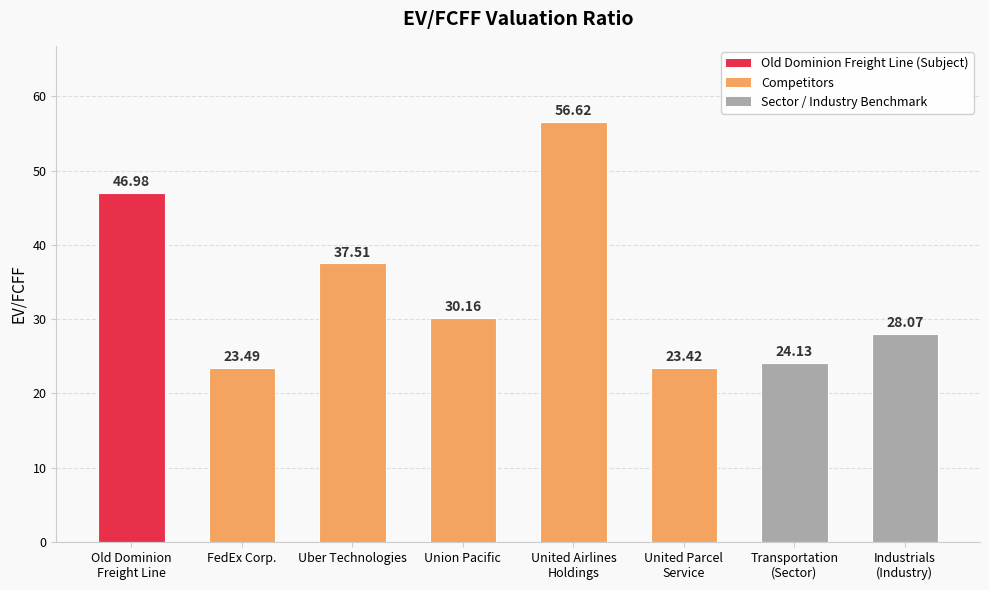

What is the change in value from Old Dominion
Freight Line to Industrials
(Industry)?

-18.9